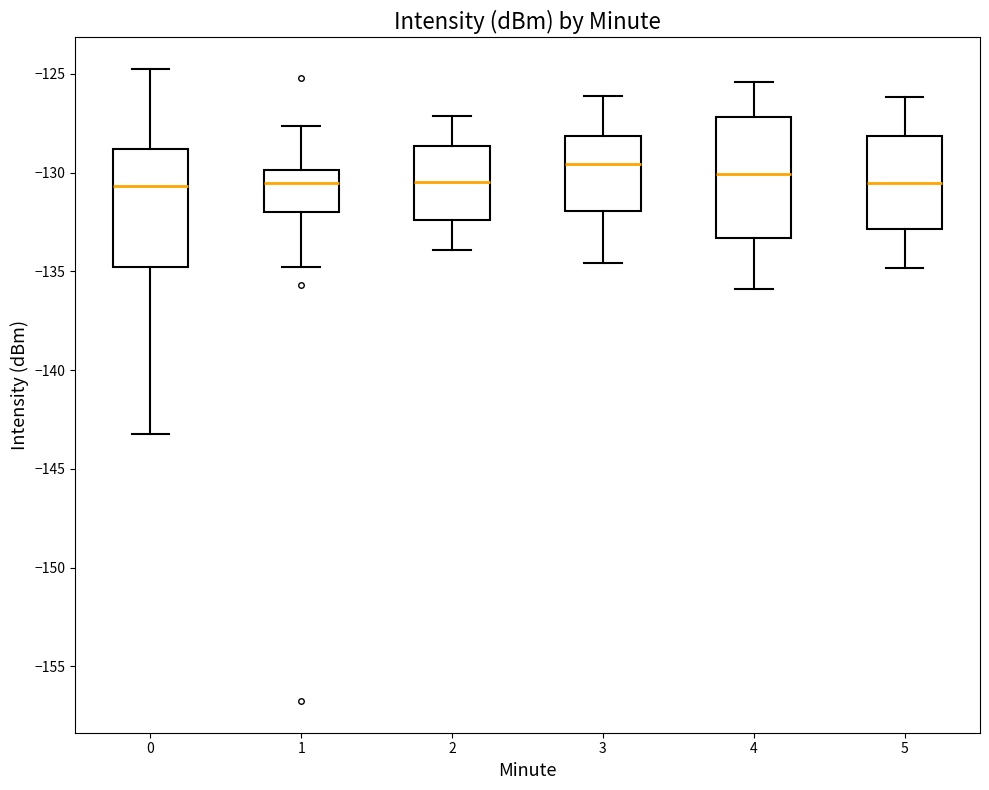

Where is the lower edge of the box at x = 0 on the y-axis? The values are not printed on the chart, so give them approximately, as read against the axis.

-135.0